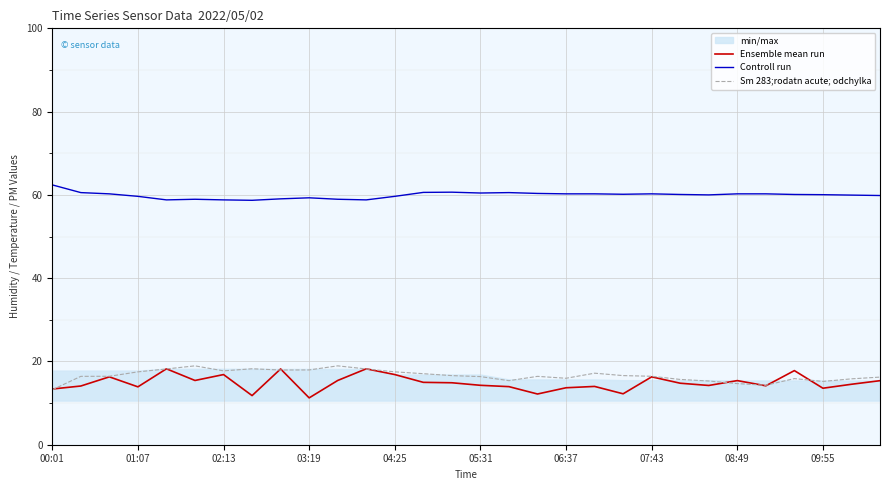

At how many categories does at least one series exceed 45?

30